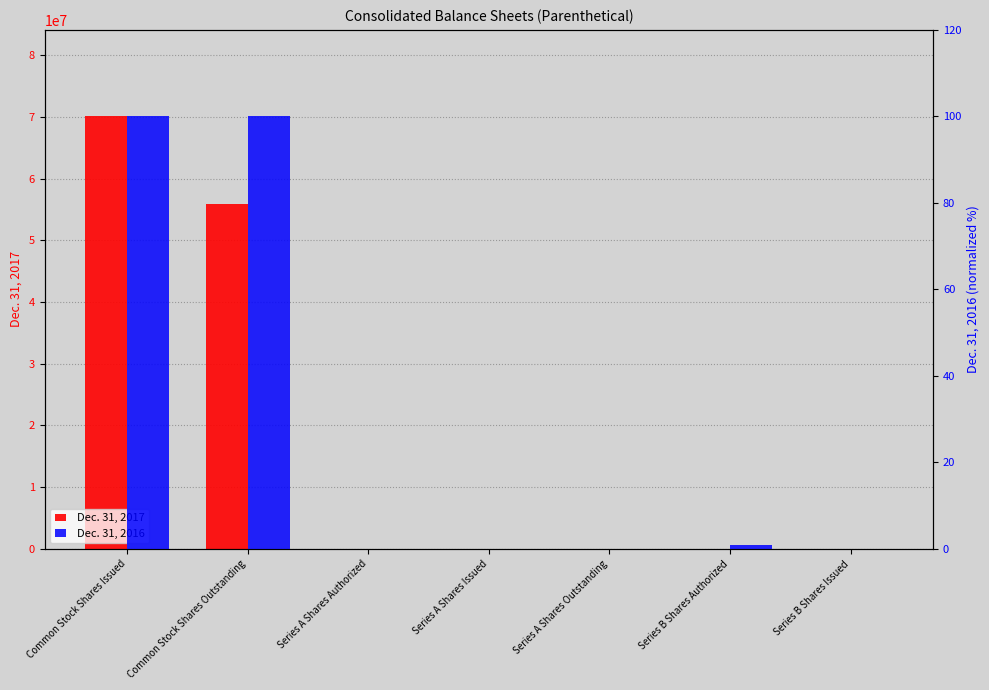

At which category is the sum across all series the highest?

Common Stock Shares Issued